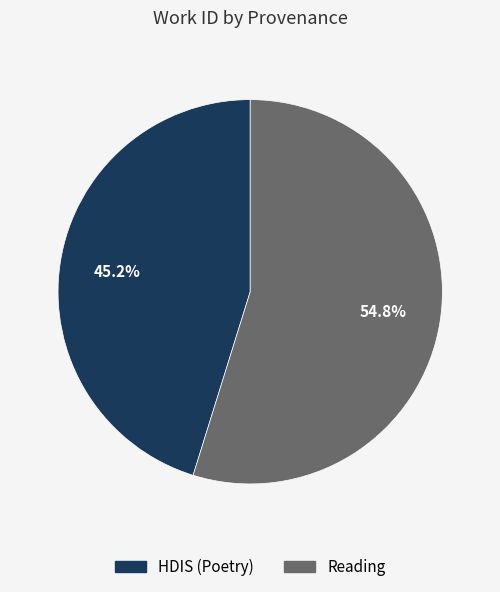

To the nearest percent, what is the combined percentage of HDIS (Poetry) and Reading?

100%